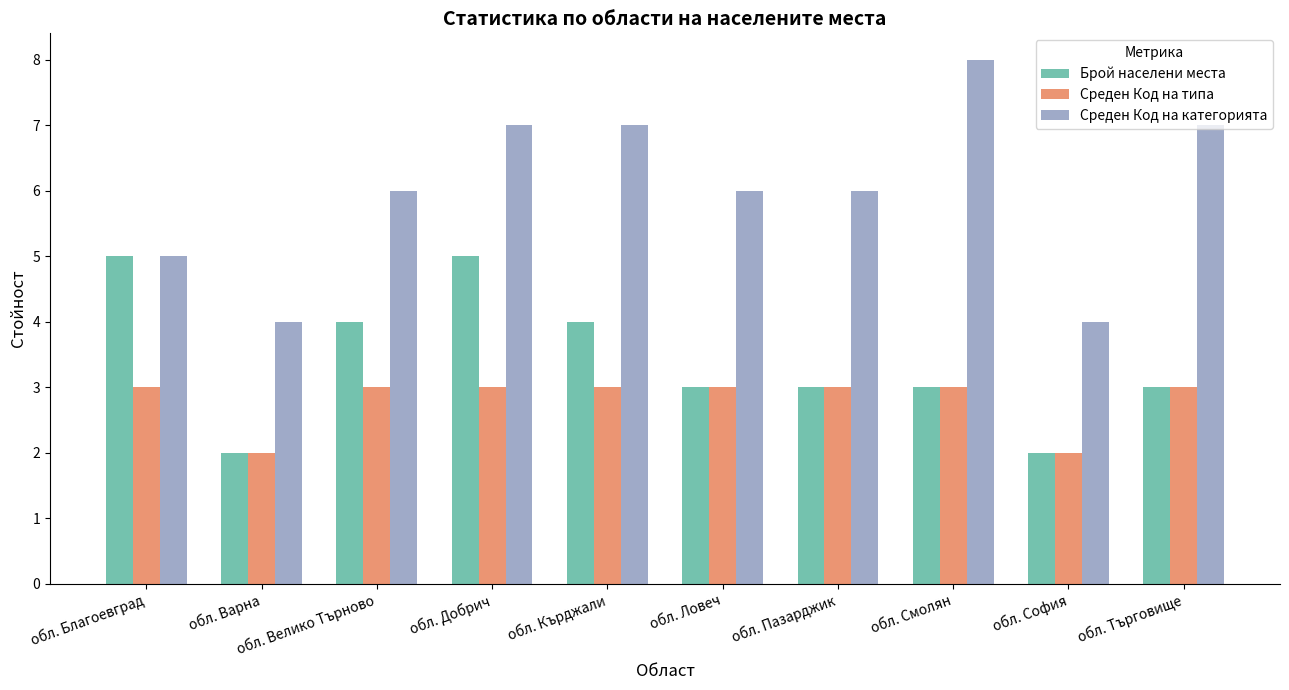

Reading left to right, transcribe all the data shown in this chart.

Брой населени места: 5	2	4	5	4	3	3	3	2	3
Среден Код на типа: 3	2	3	3	3	3	3	3	2	3
Среден Код на категорията: 5	4	6	7	7	6	6	8	4	7